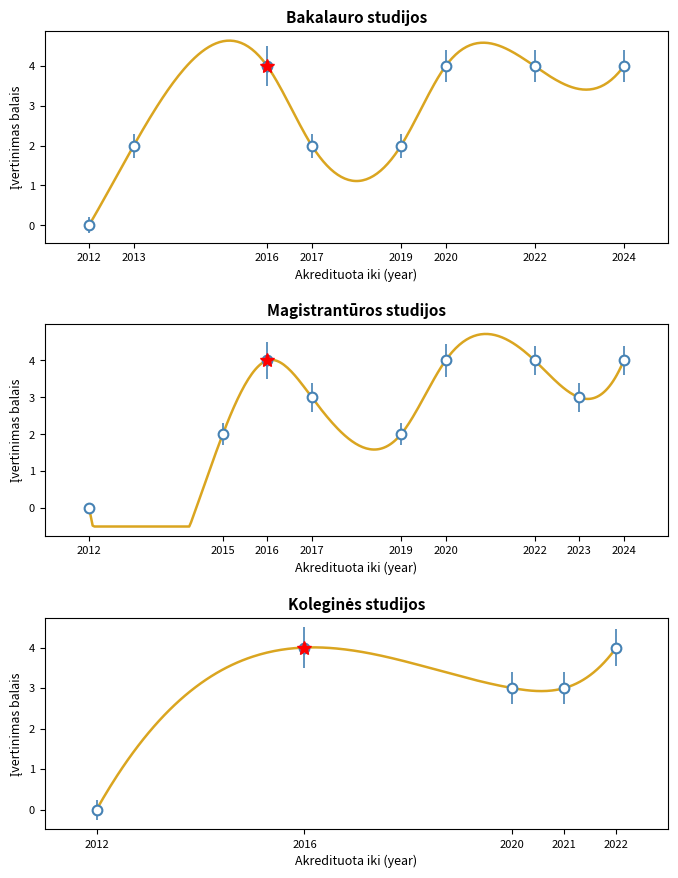

Is this an area chart (filled region under the line)?

No